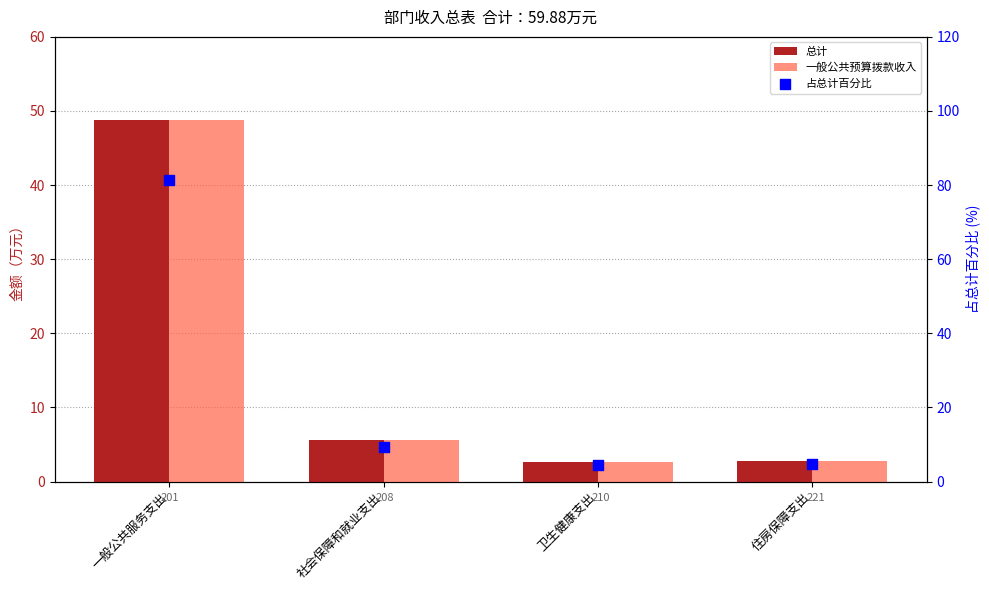

What are all the series names shown in the legend?

总计, 一般公共预算拨款收入, 占总计百分比